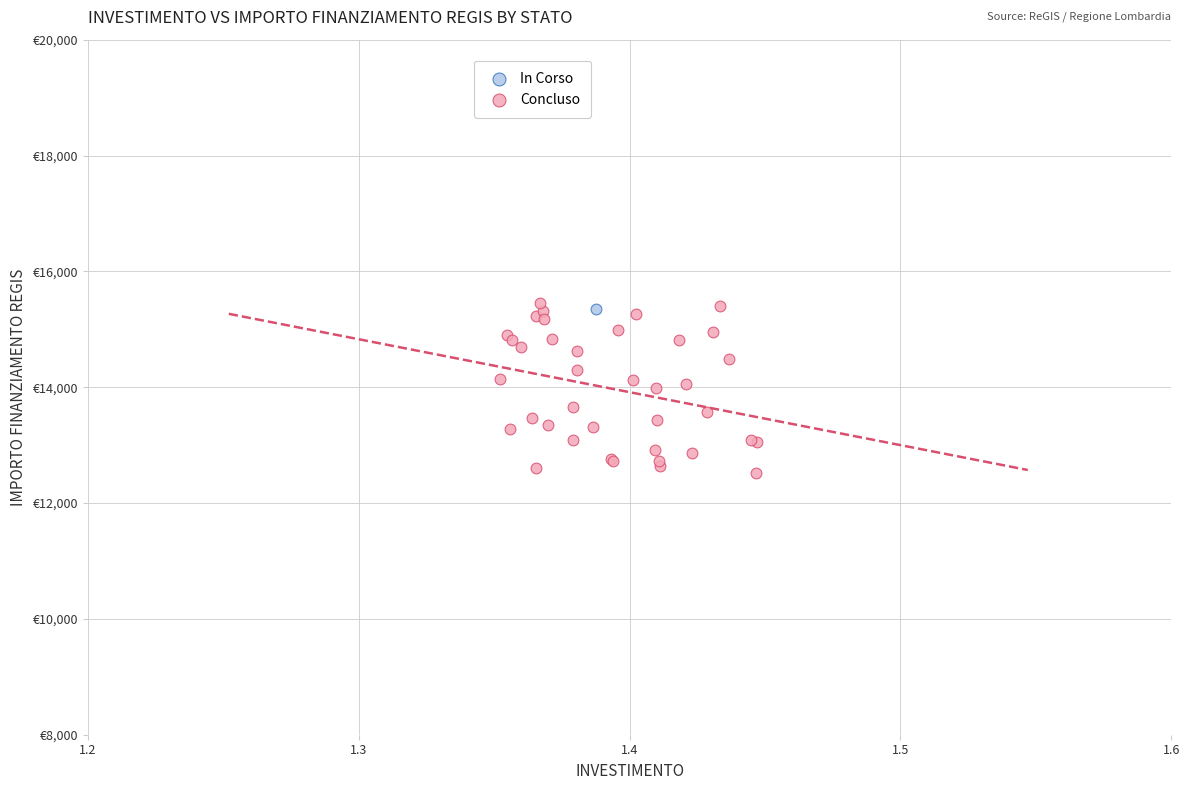

What are all the series names shown in the legend?

In Corso, Concluso